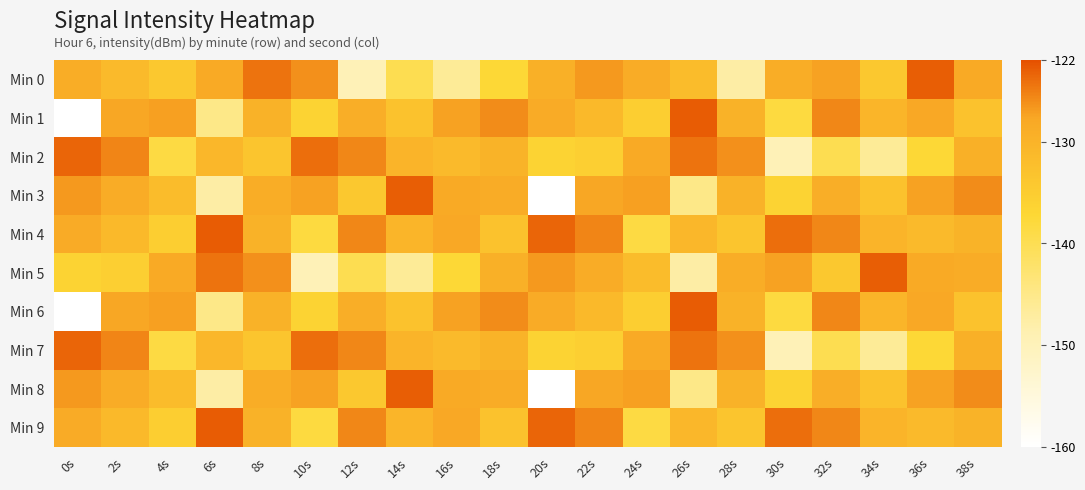

List the series in order of their peak value, highest first.

Min 1, Min 4, Min 6, Min 9, Min 0, Min 3, Min 5, Min 8, Min 2, Min 7